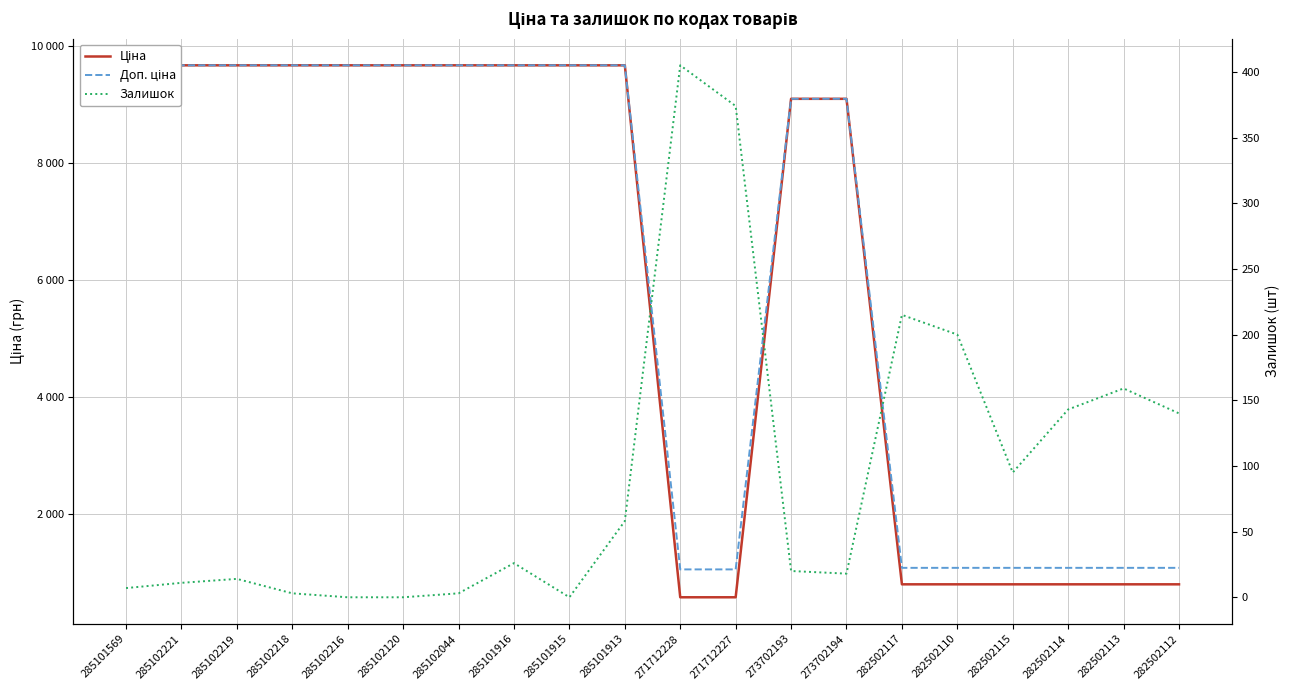

Read the Ціна value at 285102218.

9664.7